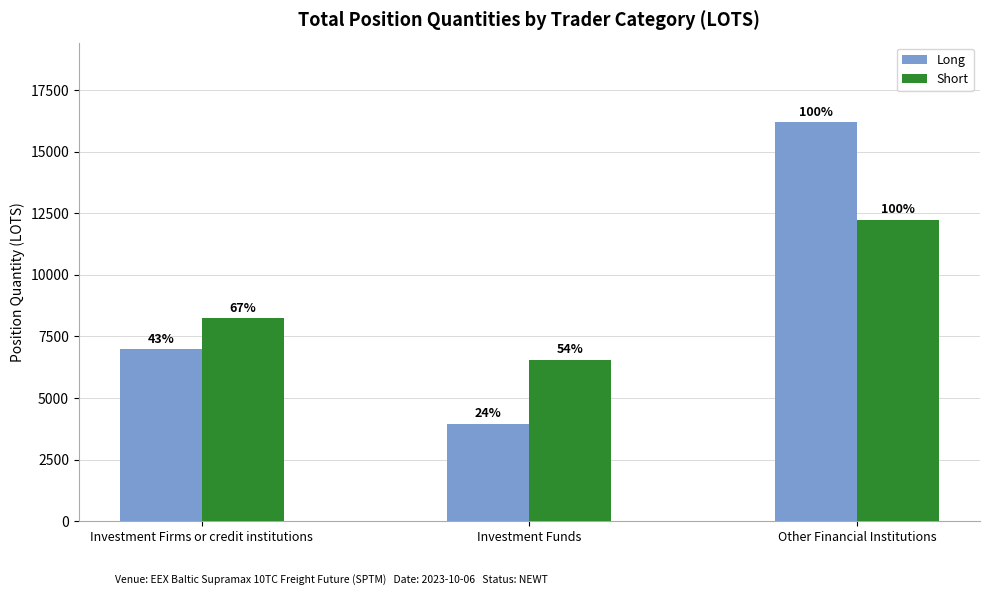

What is the difference between the maximum and minimum values in the Short series?

5693.7